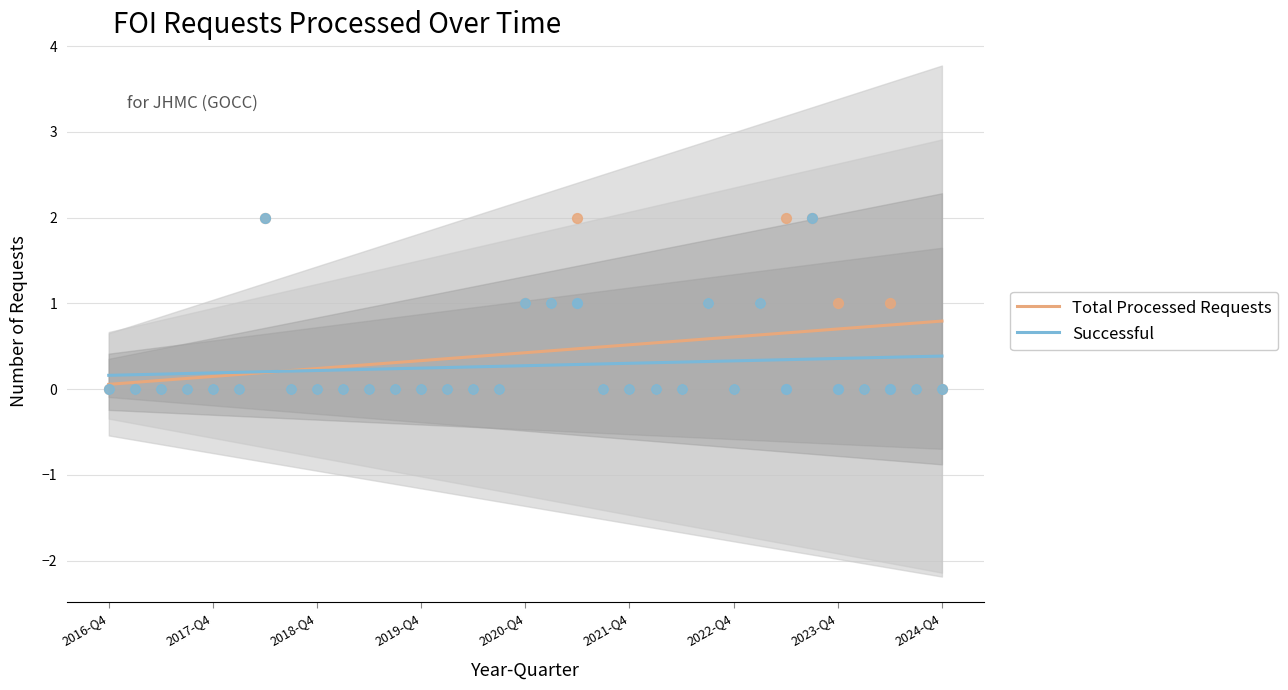

What is the total value across all series at 15?

0.7